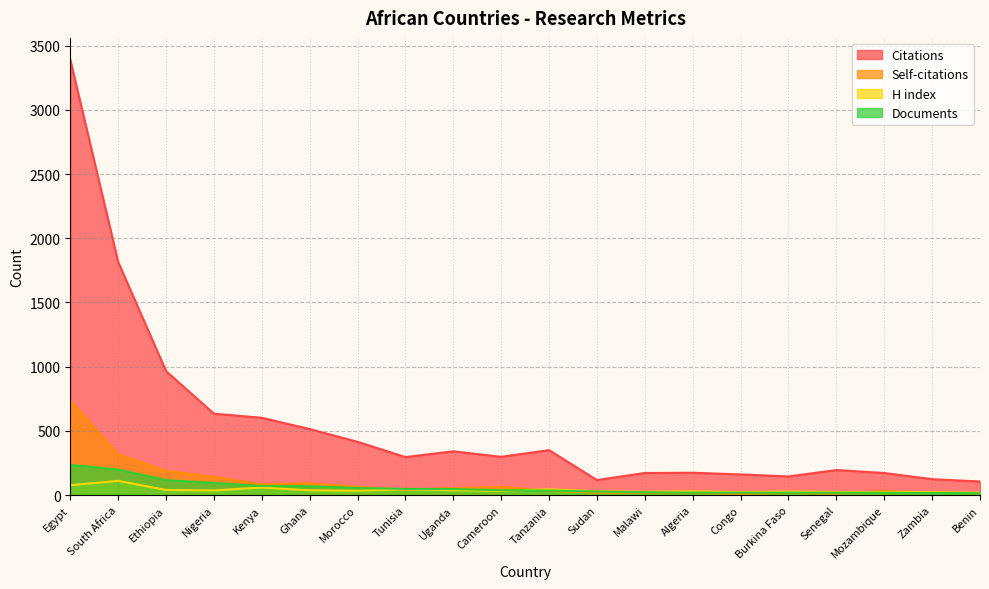

Rank the series by their maximum value, from highest to lowest.

Citations, Self-citations, Documents, H index